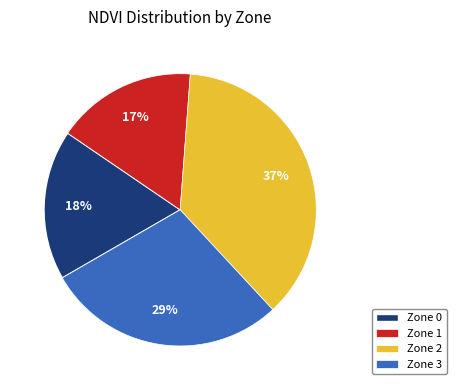

Is there any slice that represents more than half of the pie?

No